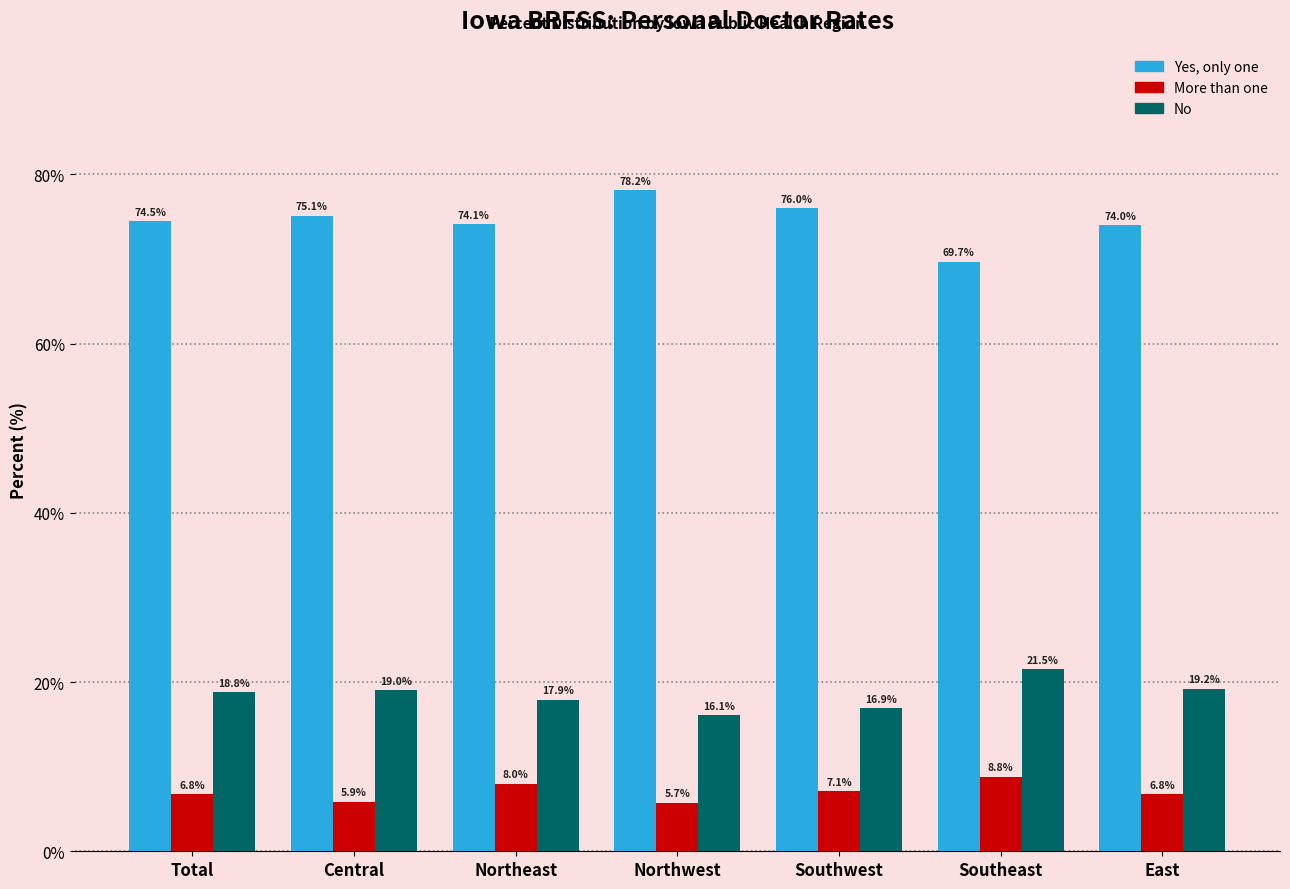

Reading left to right, what are all the values shown in this chart?

Yes, only one: Total=74.5	Central=75.1	Northeast=74.1	Northwest=78.2	Southwest=76.0	Southeast=69.7	East=74.0
More than one: Total=6.8	Central=5.9	Northeast=8.0	Northwest=5.7	Southwest=7.1	Southeast=8.8	East=6.8
No: Total=18.8	Central=19.0	Northeast=17.9	Northwest=16.1	Southwest=16.9	Southeast=21.5	East=19.2